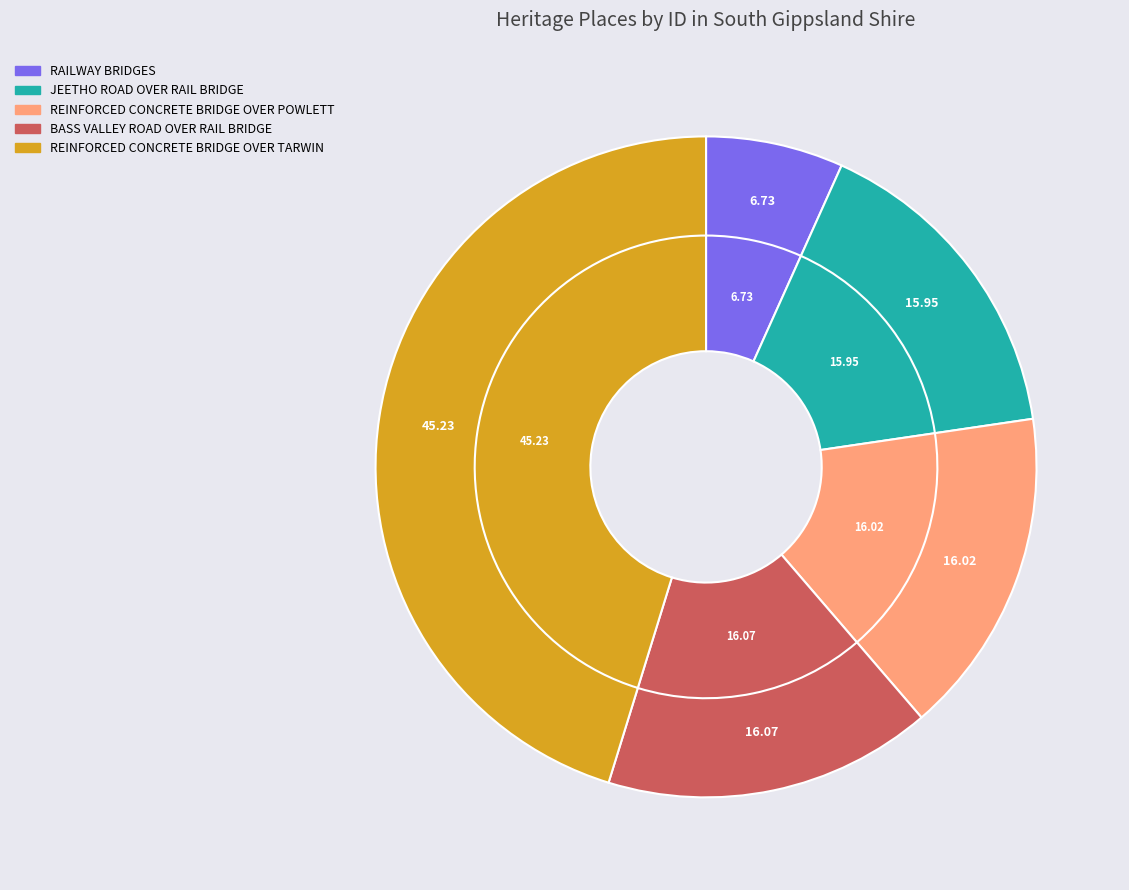

To the nearest percent, what is the combined percentage of JEETHO ROAD OVER RAIL BRIDGE and BASS VALLEY ROAD OVER RAIL BRIDGE?

32%